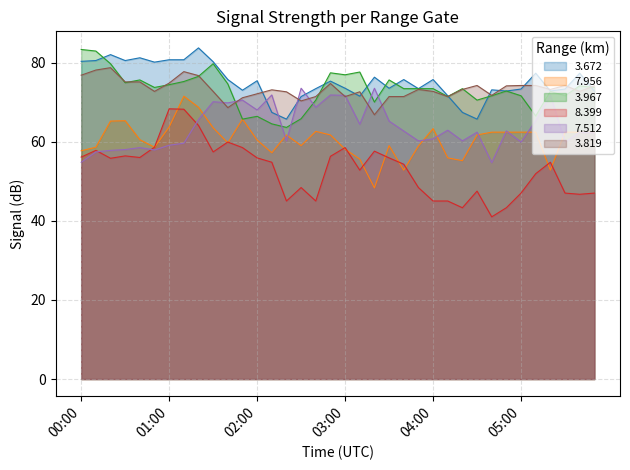

Is the value of 7.512 at 05:30 greater than the value of 3.967 at 03:40?

No